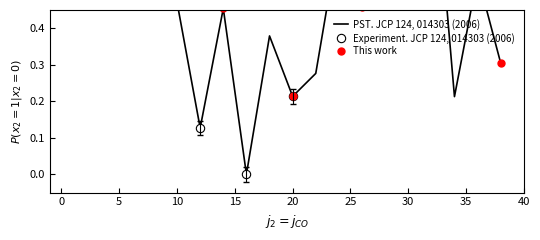

Reading right to left, extract all data points from this chart.

38=0.3	36=0.5	34=0.2	32=1.0	30=0.9	28=0.7	26=0.5	24=0.6	22=0.3	20=0.2	18=0.4	16=0.0	14=0.5	12=0.1	10=0.5	8=0.9	6=0.6	4=1.0	2=0.6	0=0.5